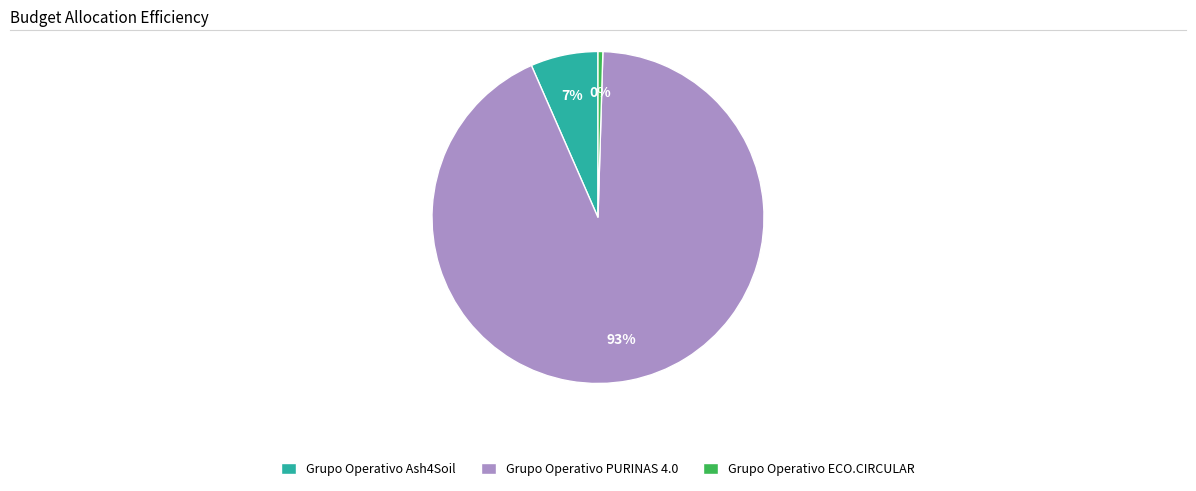

True or false: Grupo Operativo ECO.CIRCULAR accounts for 0% of the total.

True